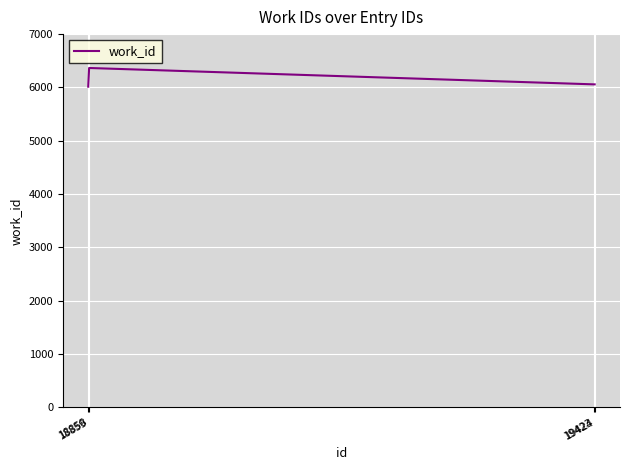

What is the change in value from 18858 to 19423?

+43